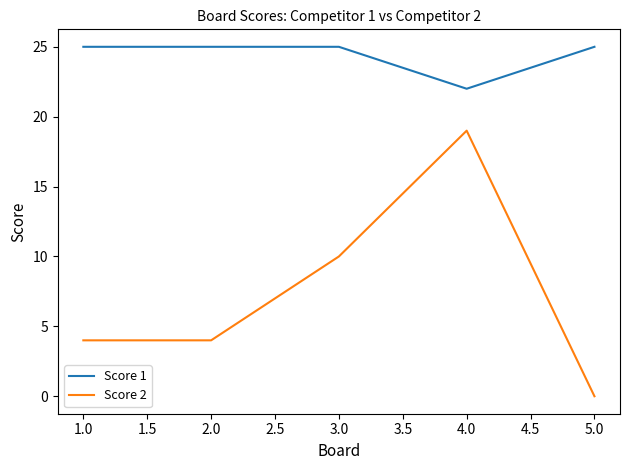

How many lines are shown in the chart?

2